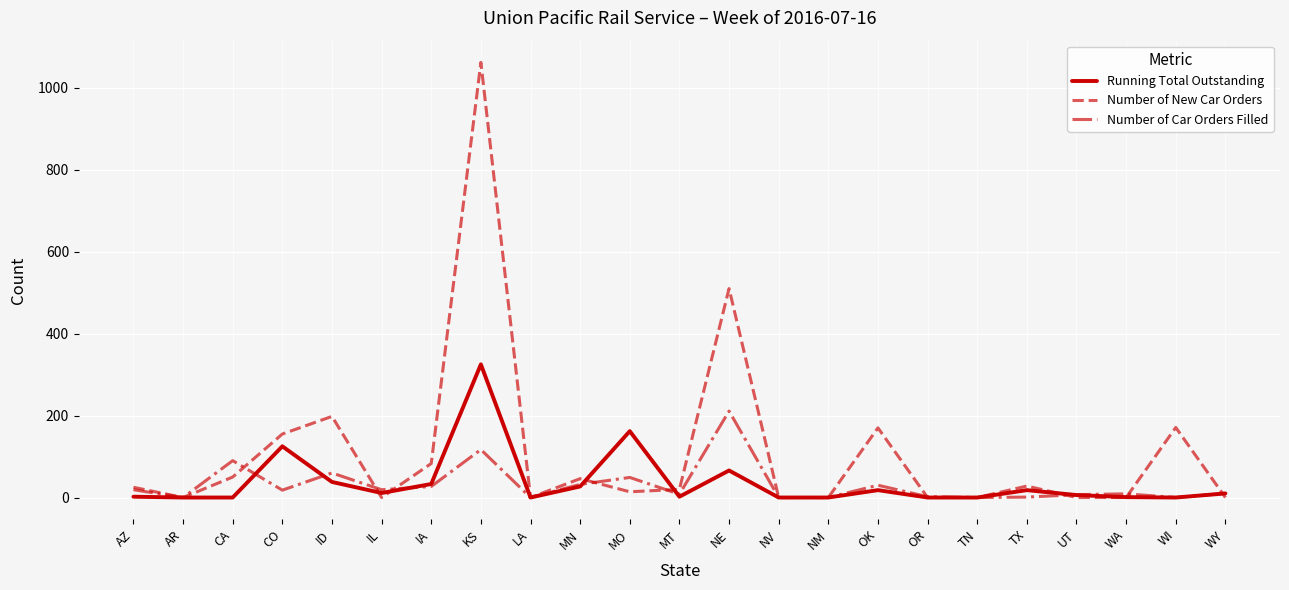

At which label is Running Total Outstanding closest to 162?

MO